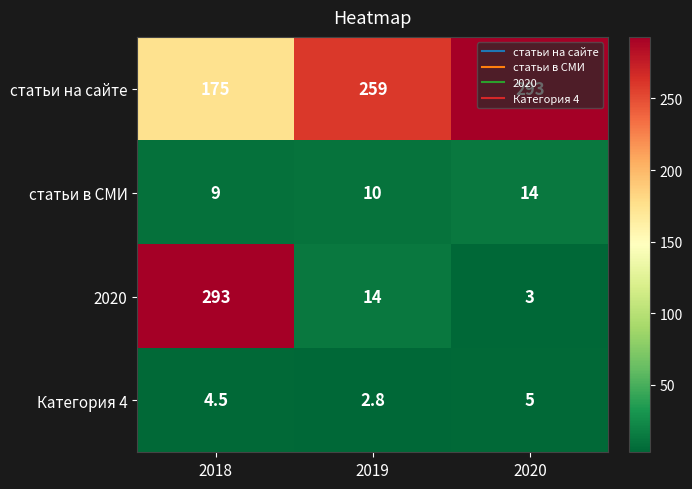

What is the sum of all Категория 4 values?

12.3